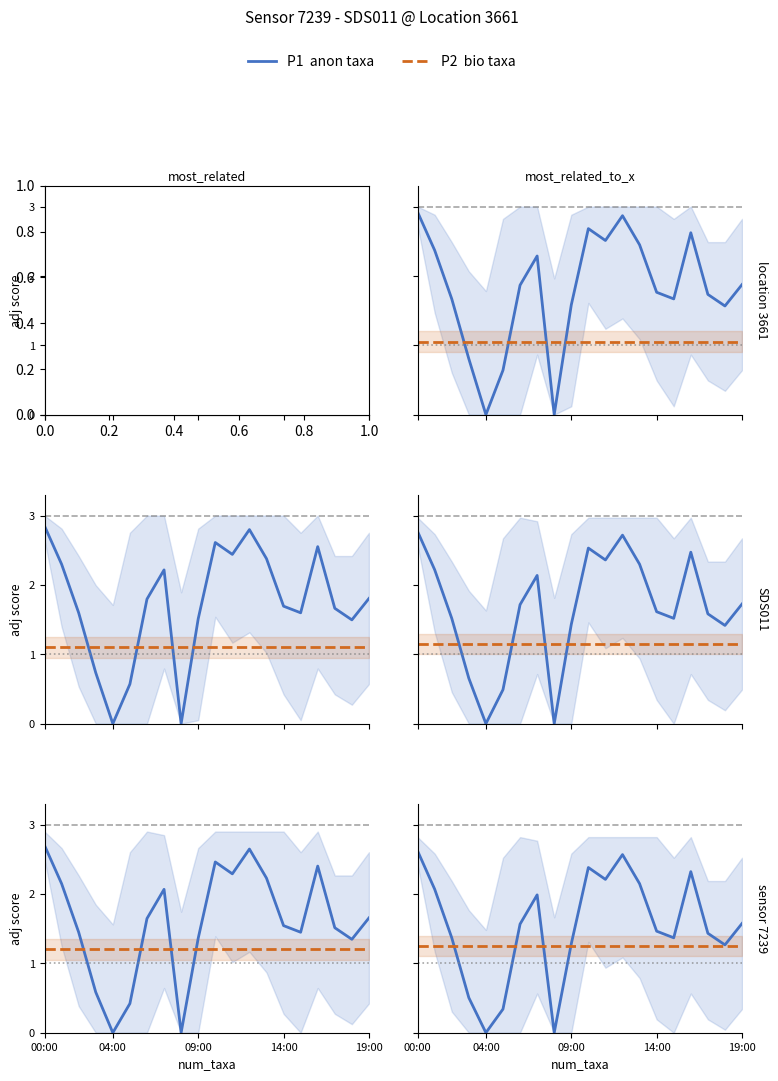

What is the value of the P1 (anon taxa) point at the 11th from the left?

2.4